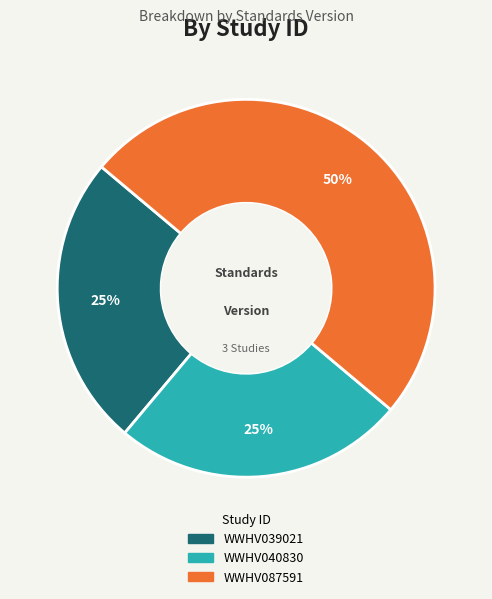

Does WWHV040830 represent more than half of the total?

No